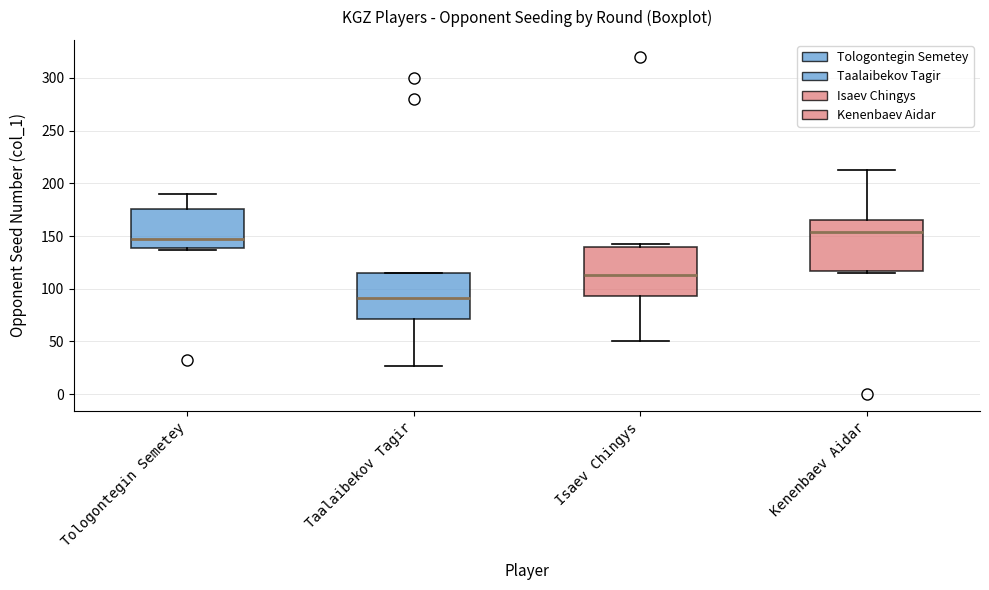

Which box has the highest median line?

Kenenbaev Aidar